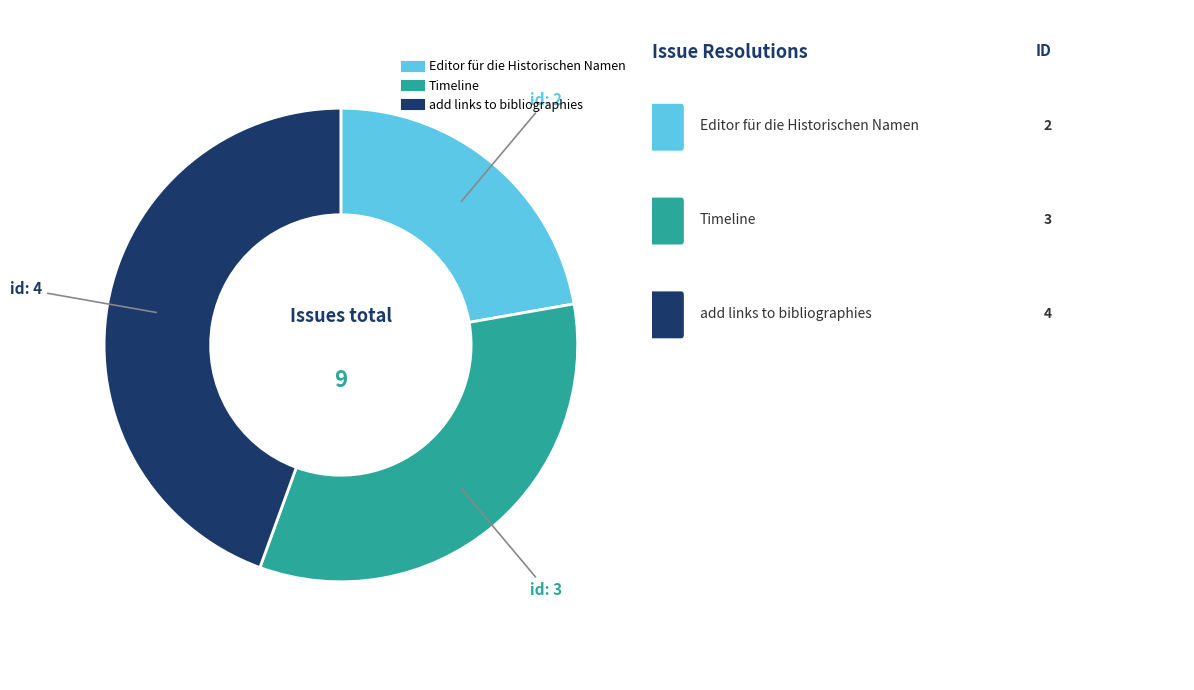

Do add links to bibliographies and Timeline together represent more than half of the pie?

Yes